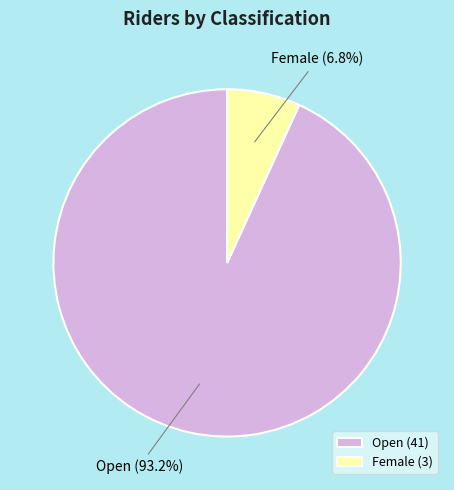

Does any single category account for the majority?

Yes